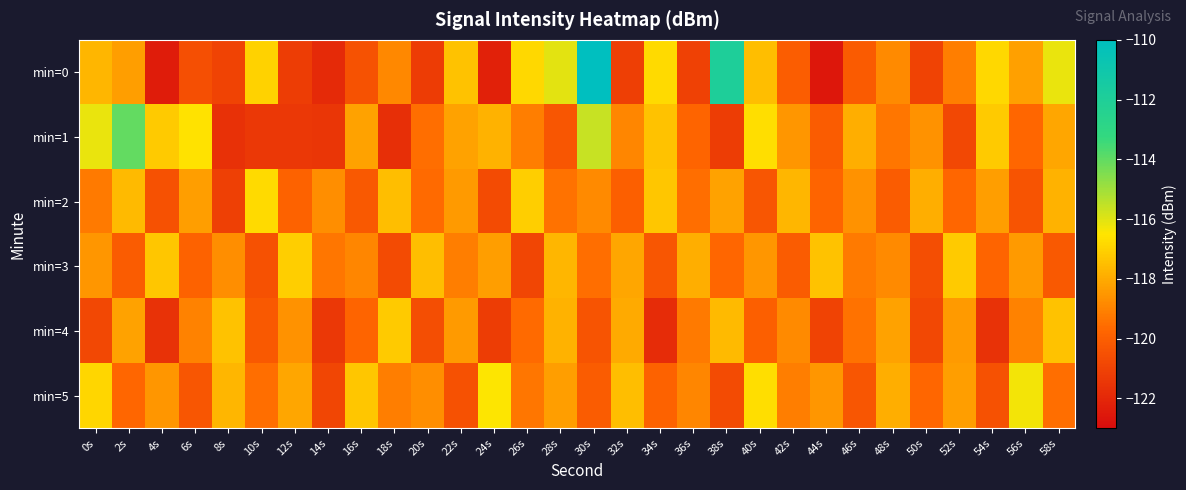

List the series in order of their peak value, highest first.

min=0, min=1, min=5, min=2, min=3, min=4